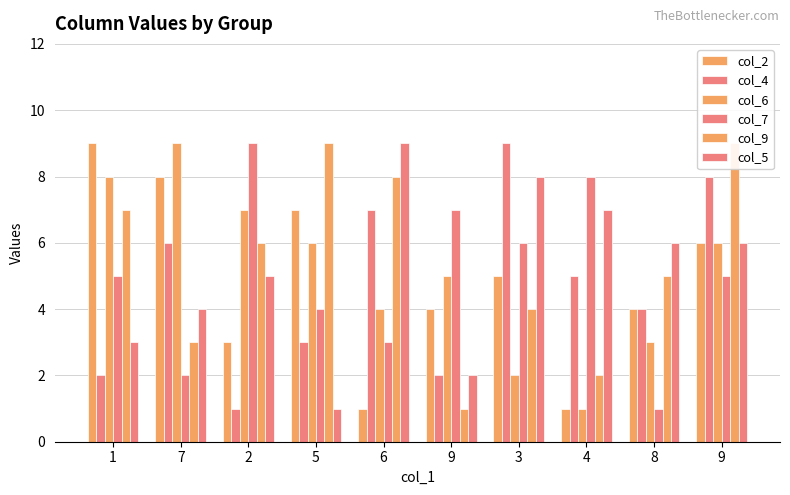

Reading left to right, what are all the values shown in this chart?

col_2: 9	8	3	7	1	4	5	1	4	6
col_4: 2	6	1	3	7	2	9	5	4	8
col_6: 8	9	7	6	4	5	2	1	3	6
col_7: 5	2	9	4	3	7	6	8	1	5
col_9: 7	3	6	9	8	1	4	2	5	9
col_5: 3	4	5	1	9	2	8	7	6	6